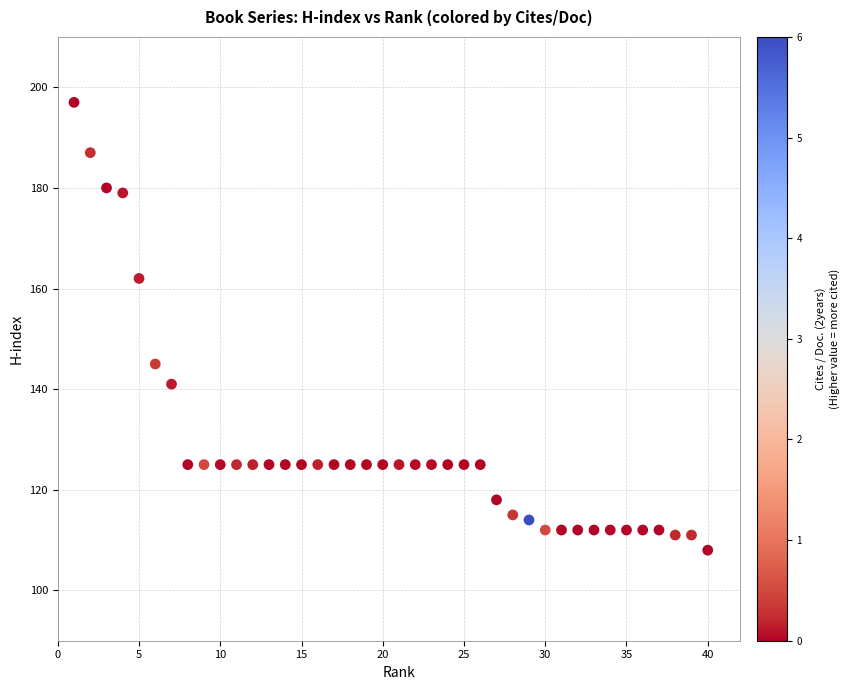

What Y value in the scatter plot is closest to 152?

145